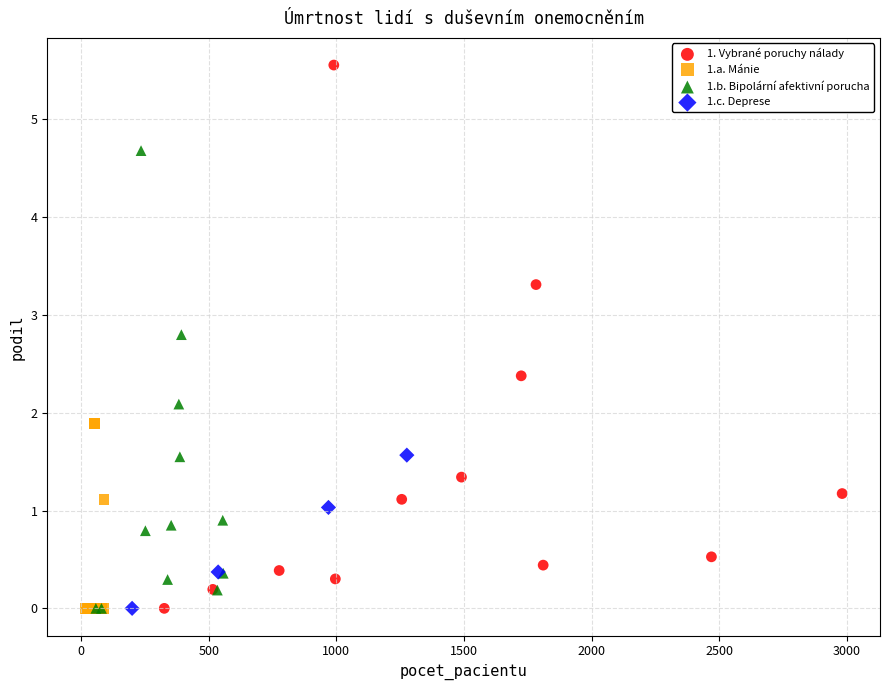

Which series has the widest spread of Y values?

1. Vybrané poruchy nálady